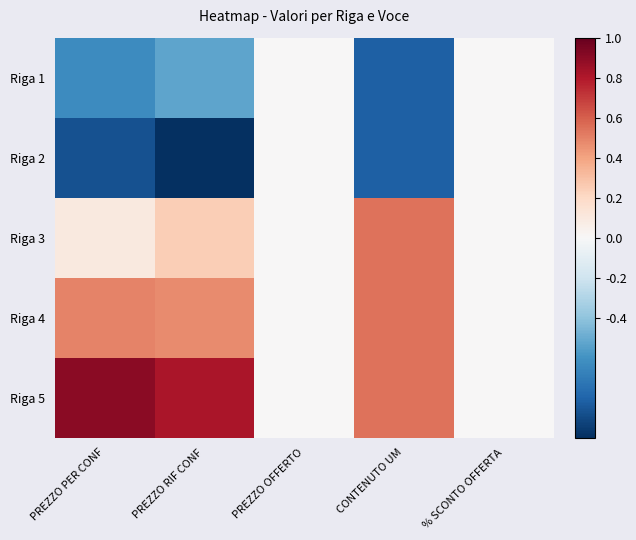

Which series has the widest spread of values?

Riga 2